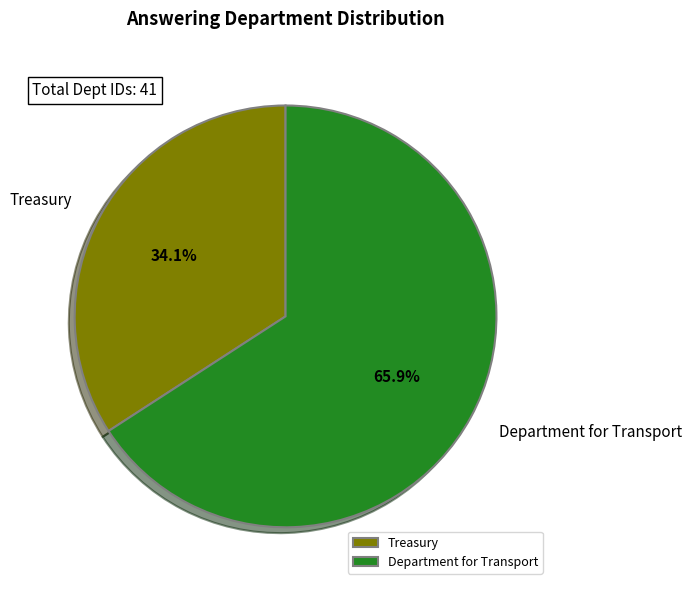

What is the largest slice in the pie chart?

Department for Transport